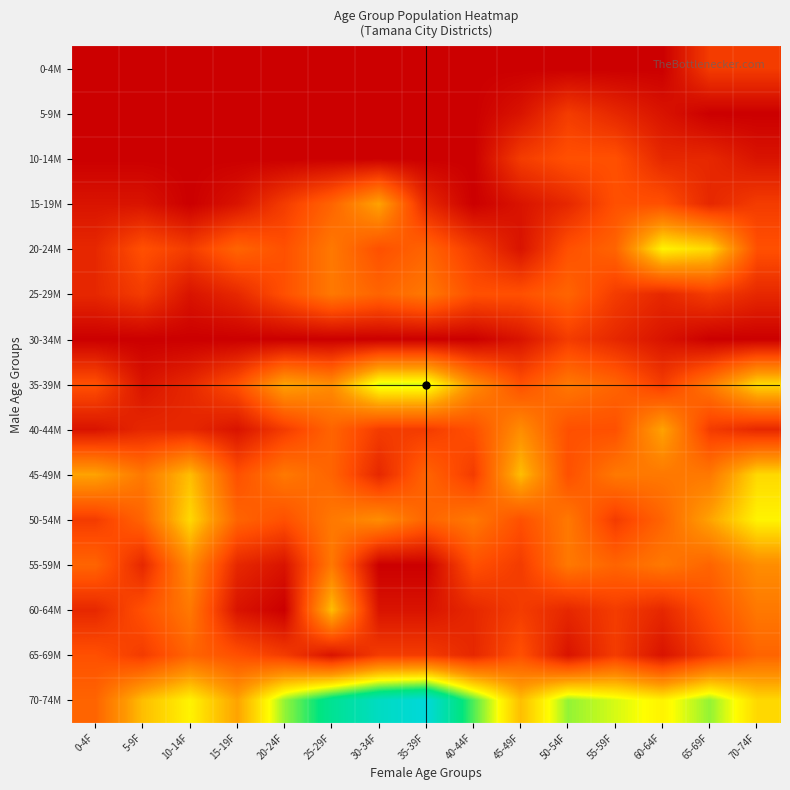

What is the total value across all series at 30-34F?

63